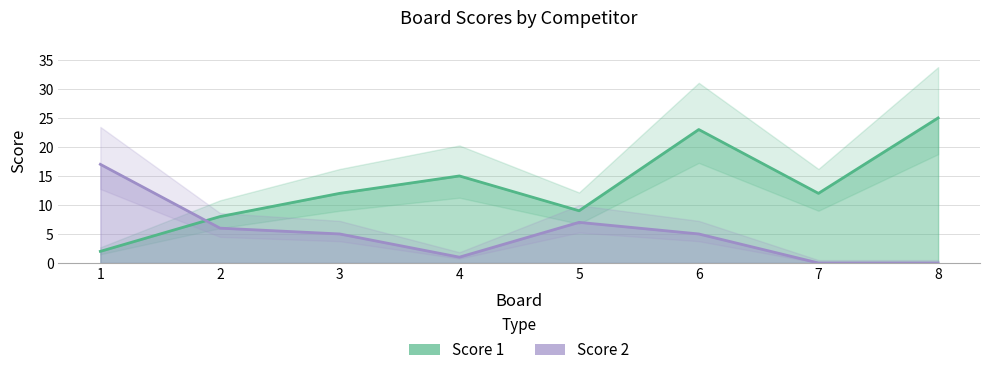

List the series in order of their overall mean, lowest first.

Score 2, Score 1